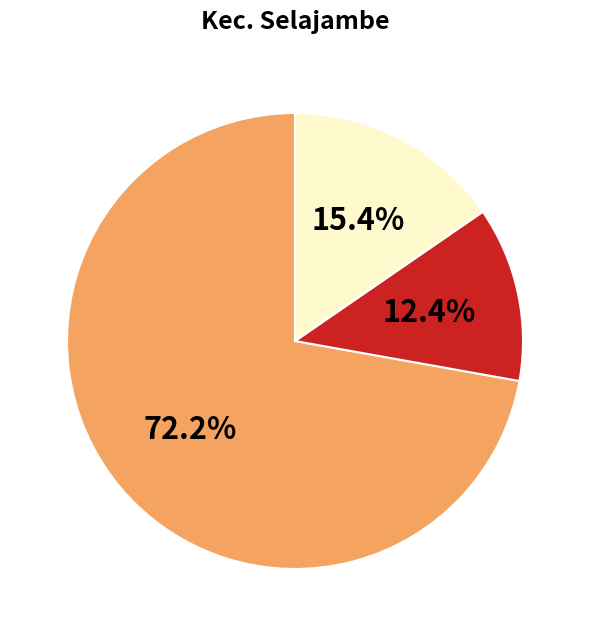

Does any single category account for the majority?

Yes